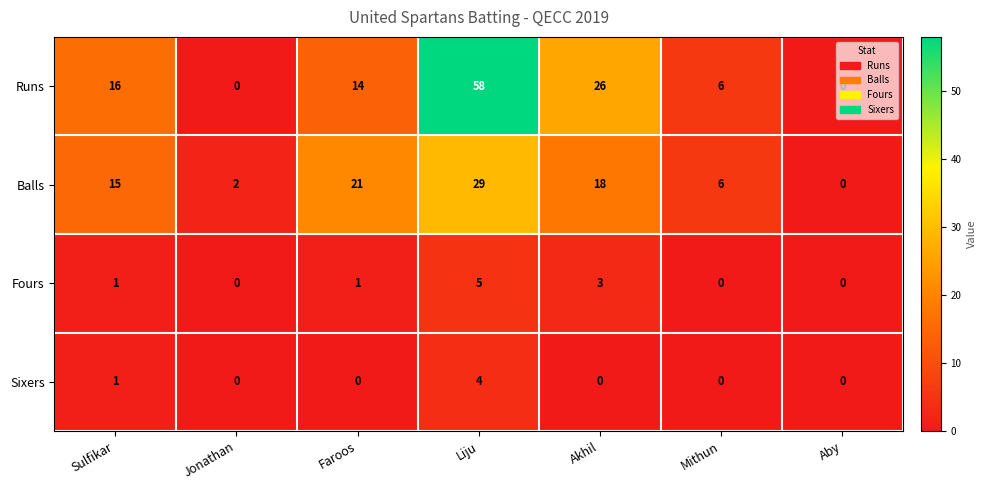

The value of Runs at Liju is 19. True or false?

False